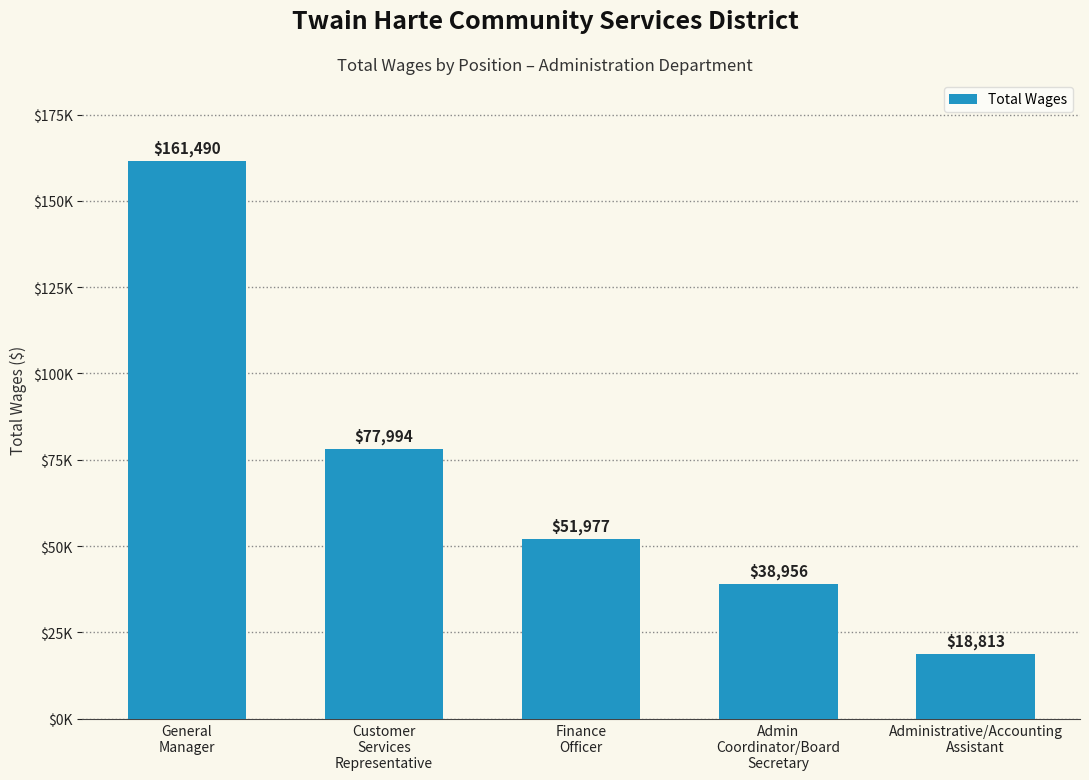

Are the bars horizontal?

No